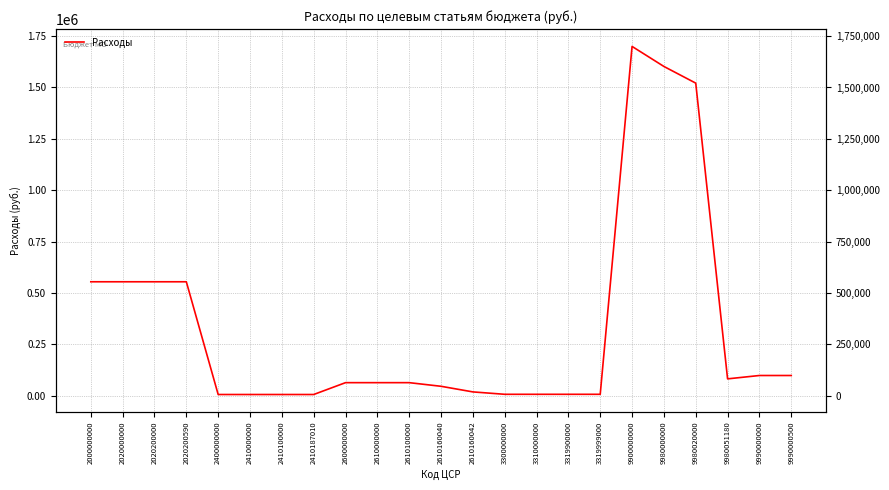

Reading right to left, extract all data points from this chart.

97539.8	97539.8	81200.0	1521233.0	1602433.0	1699972.8	6000.0	6000.0	6000.0	6000.0	17679.0	45000.0	62679.0	62679.0	62679.0	5000.0	5000.0	5000.0	5000.0	553957.0	553957.0	553957.0	553957.0